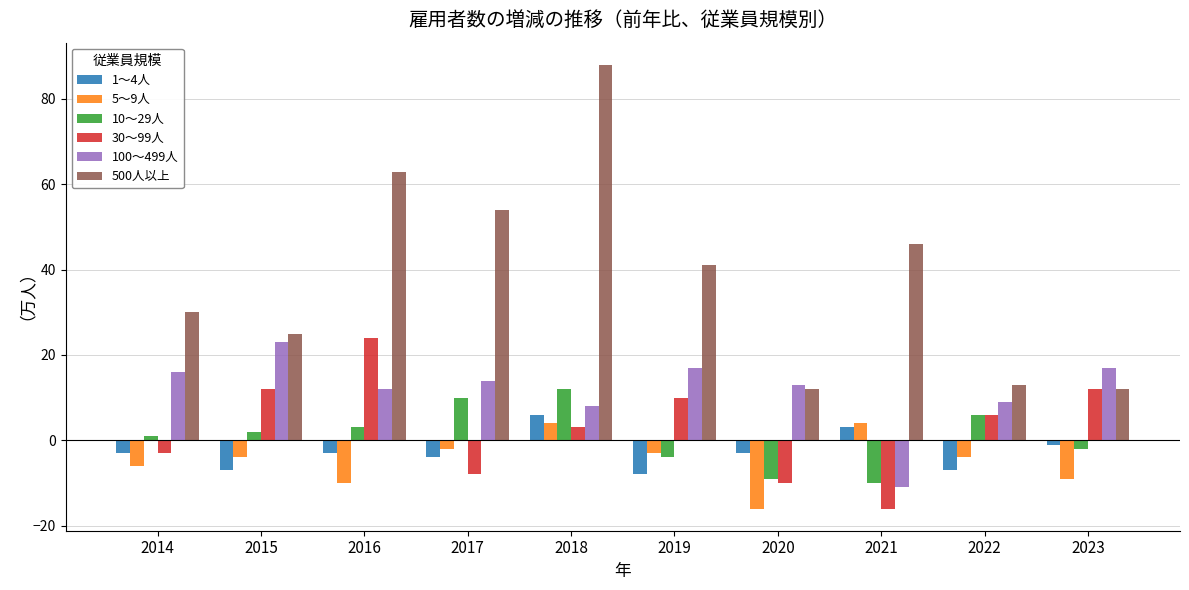

What is the highest value of the 1～4人 series?

6